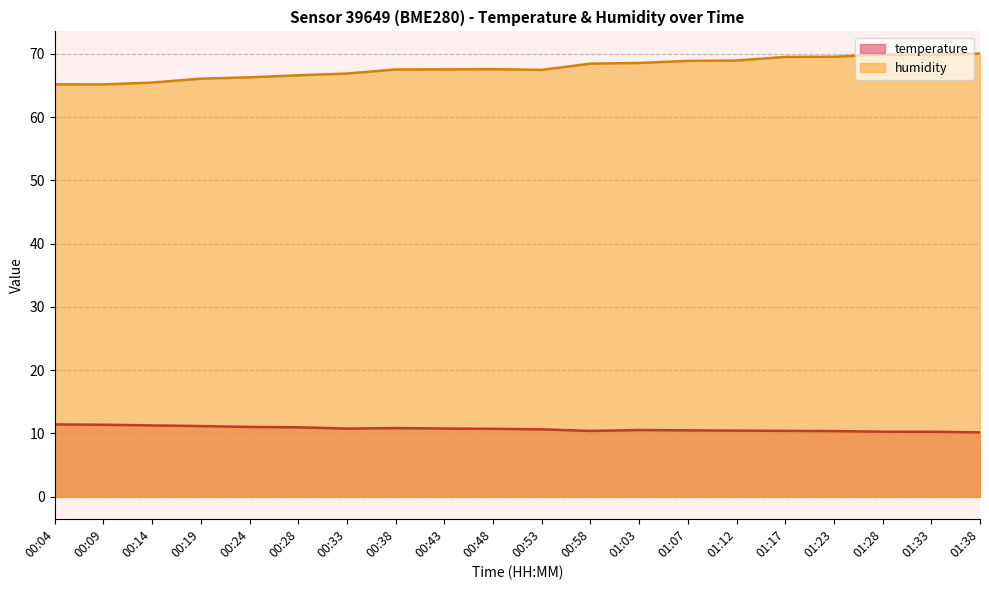

What is the label of the 15th point from the left?

01:12